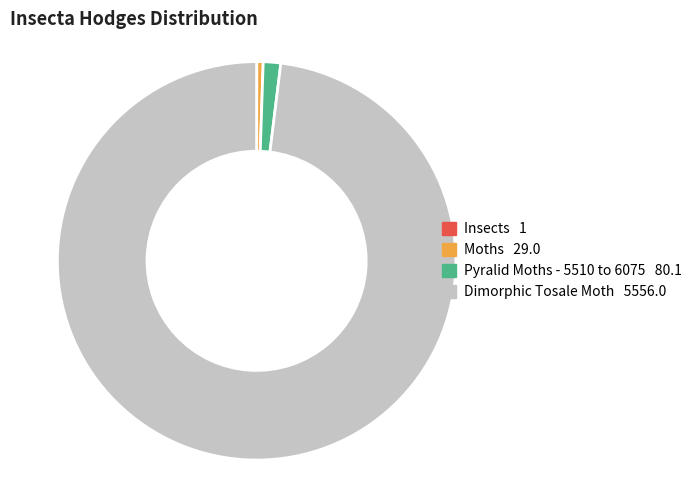

What is the majority slice?

Dimorphic Tosale Moth